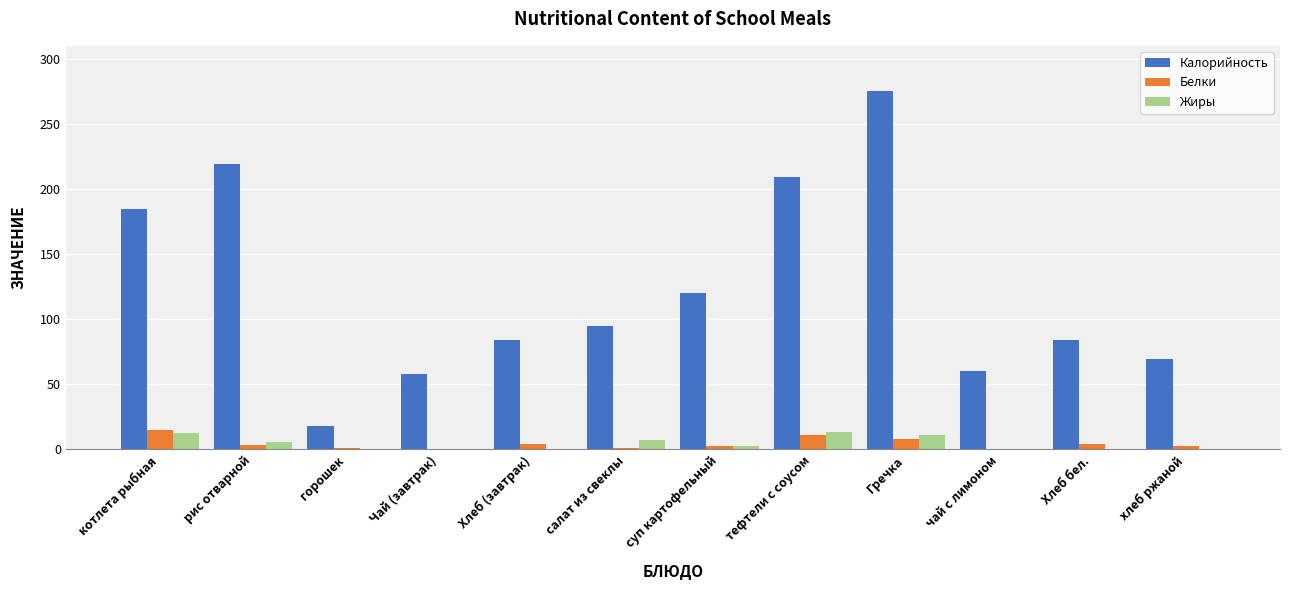

How many data points in Жиры are above 2?

6